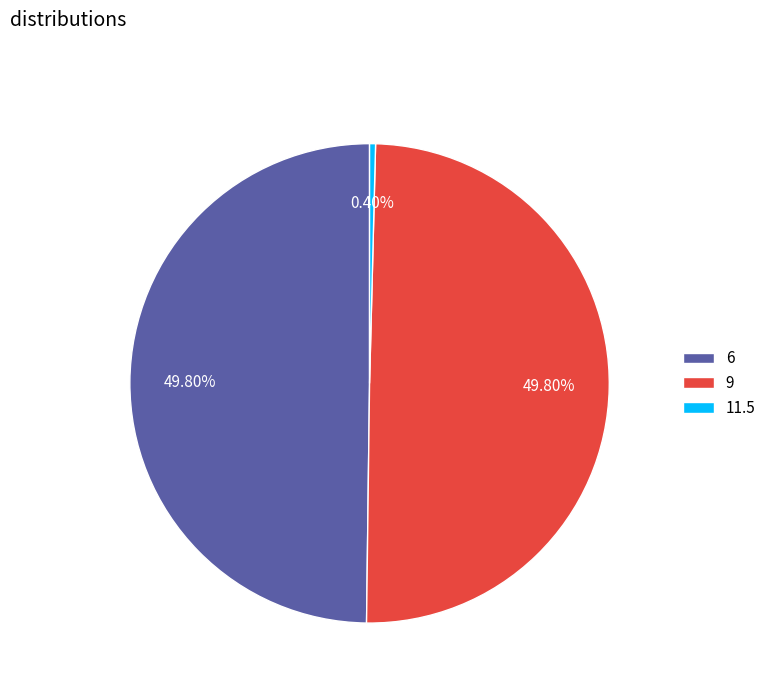

Is it true that 6 is 50% of the pie?

True